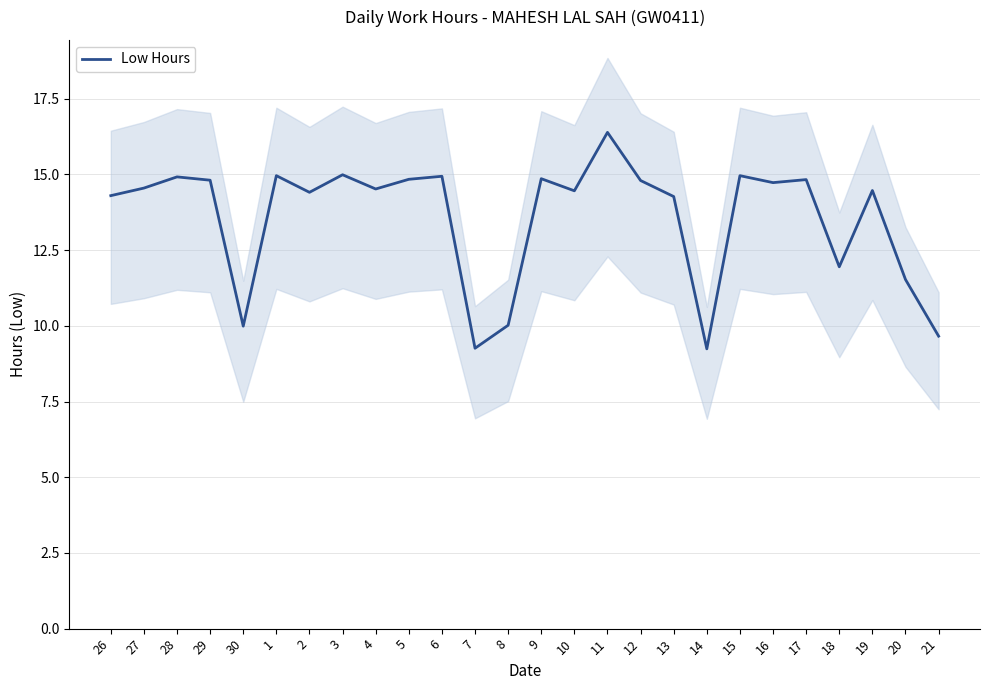

What is the sum of all values?

352.7